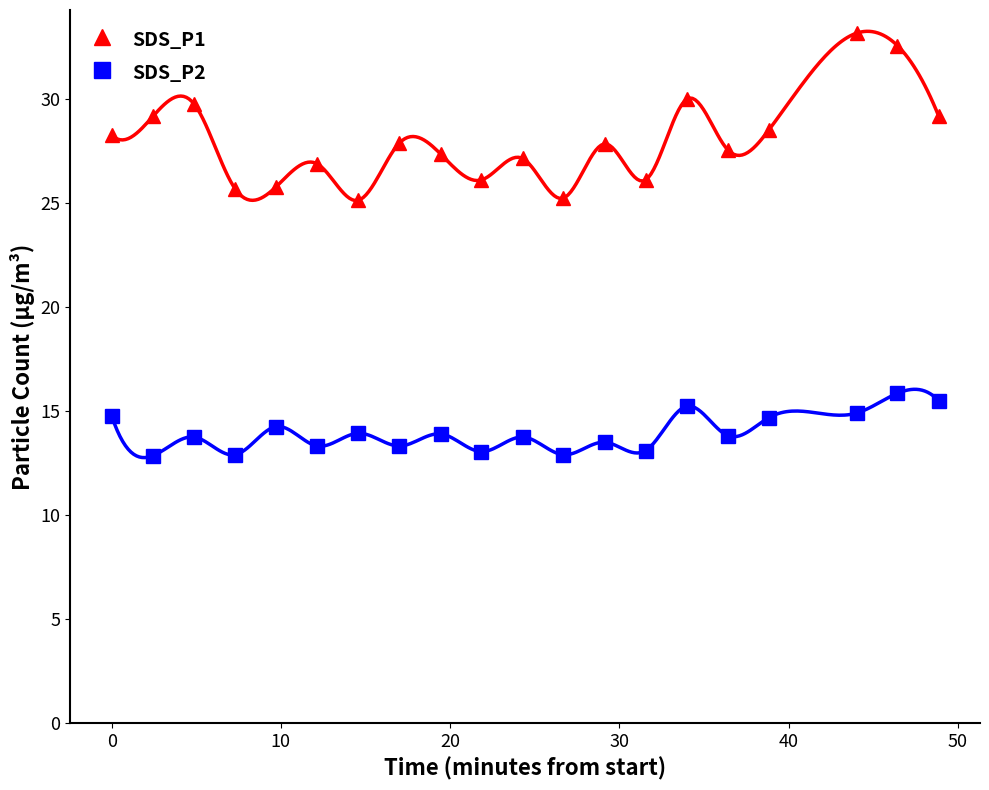

What is the value of the SDS_P2 point at the 10th from the left?

13.1